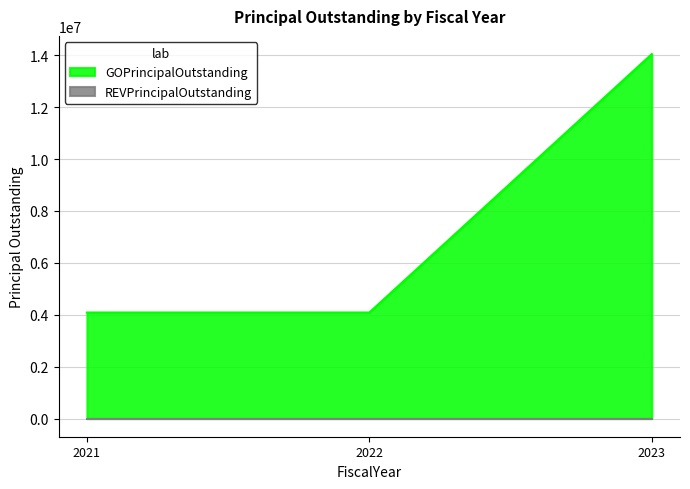

Which category has the lowest value across all series?

2021